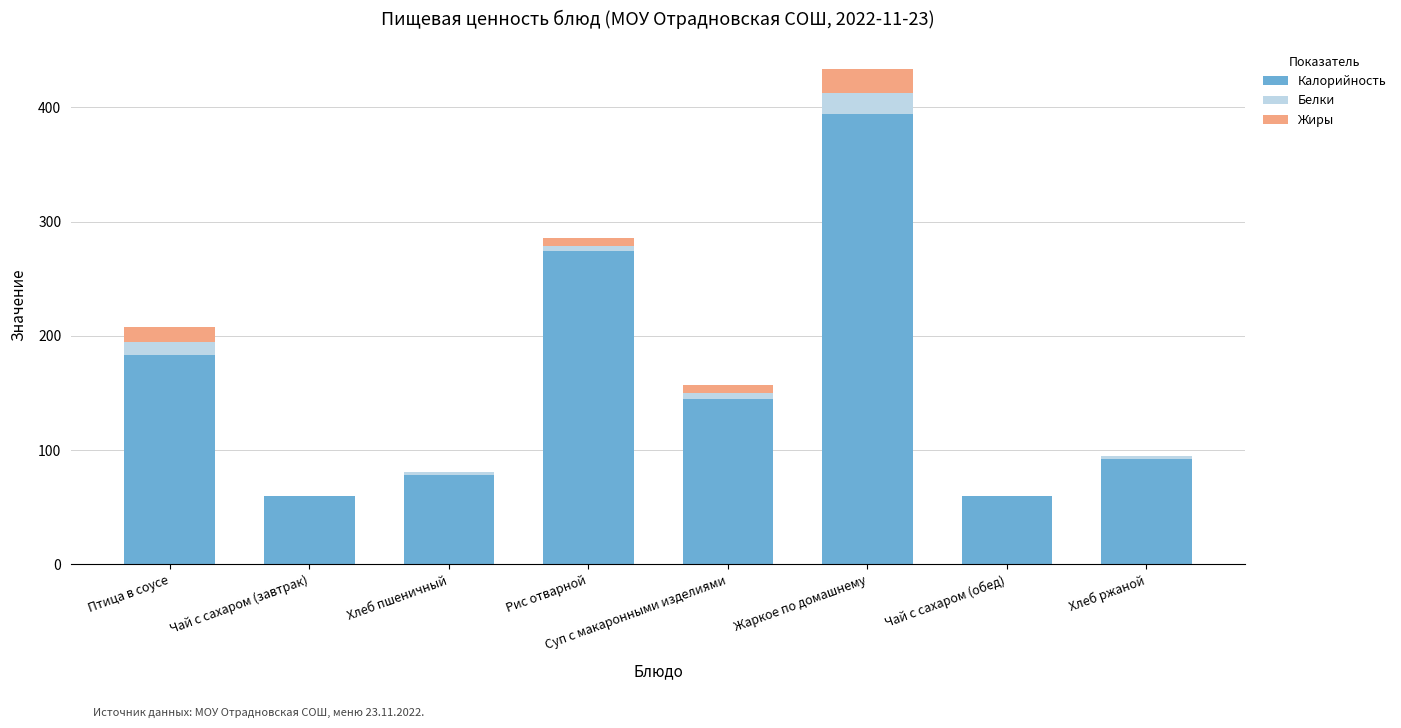

How many data points does each series have?

8